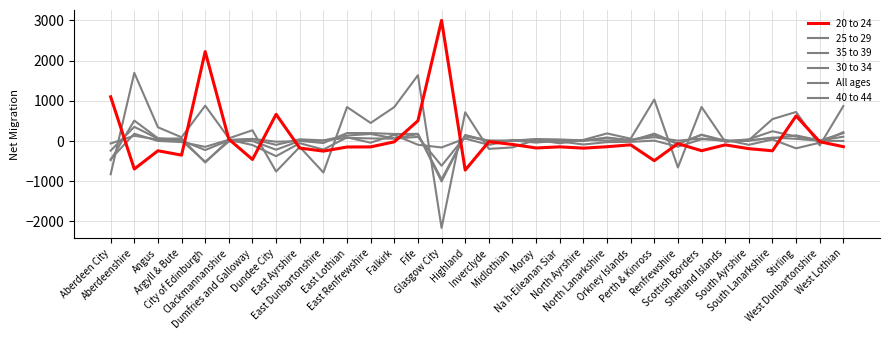

What is the difference between the highest and lowest values at Highland?

1437